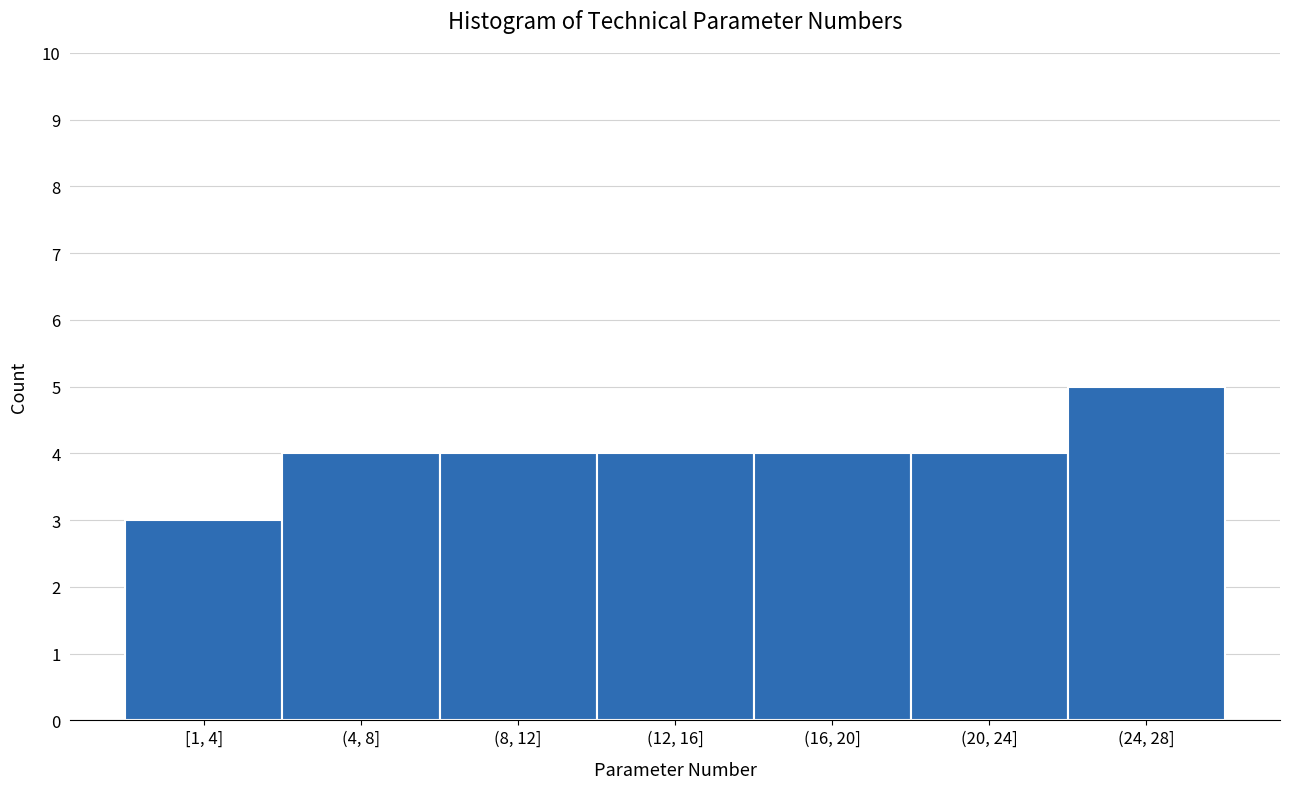

Reading left to right, list all the values displayed in this chart.

[1, 4]=3	(4, 8]=4	(8, 12]=4	(12, 16]=4	(16, 20]=4	(20, 24]=4	(24, 28]=5